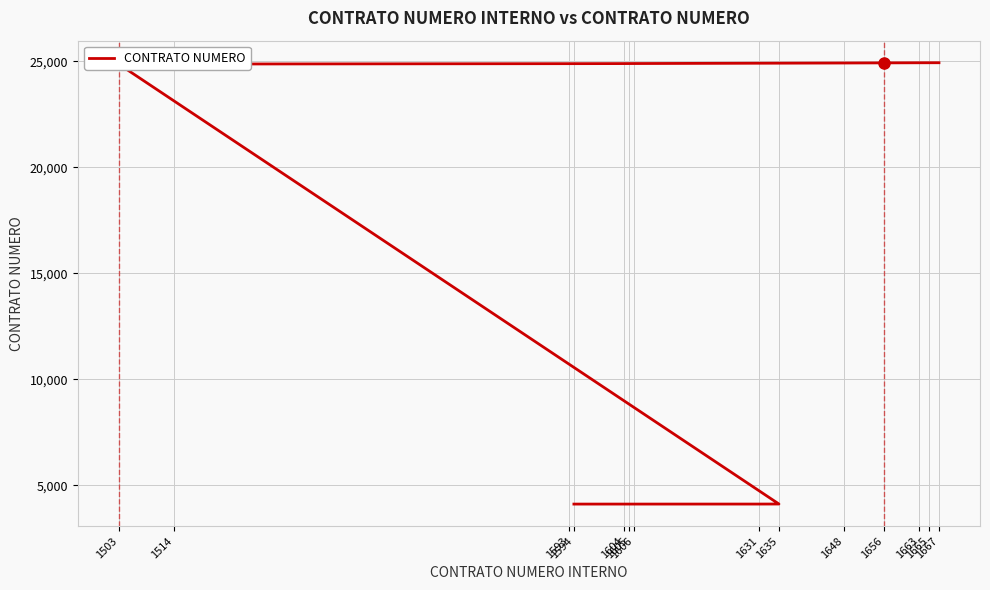

What is the approximate value at 1648, to the nearest 10?

24920